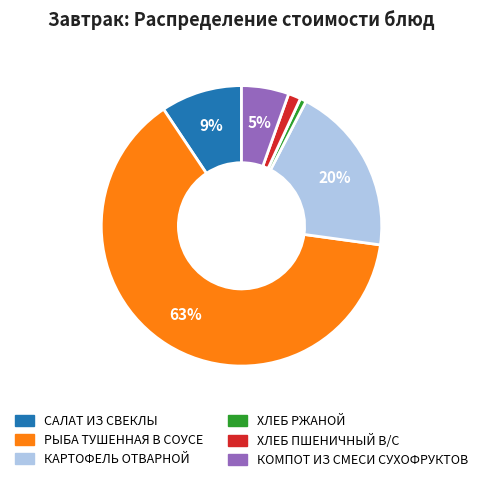

Is ХЛЕБ РЖАНОЙ the majority of the pie?

No